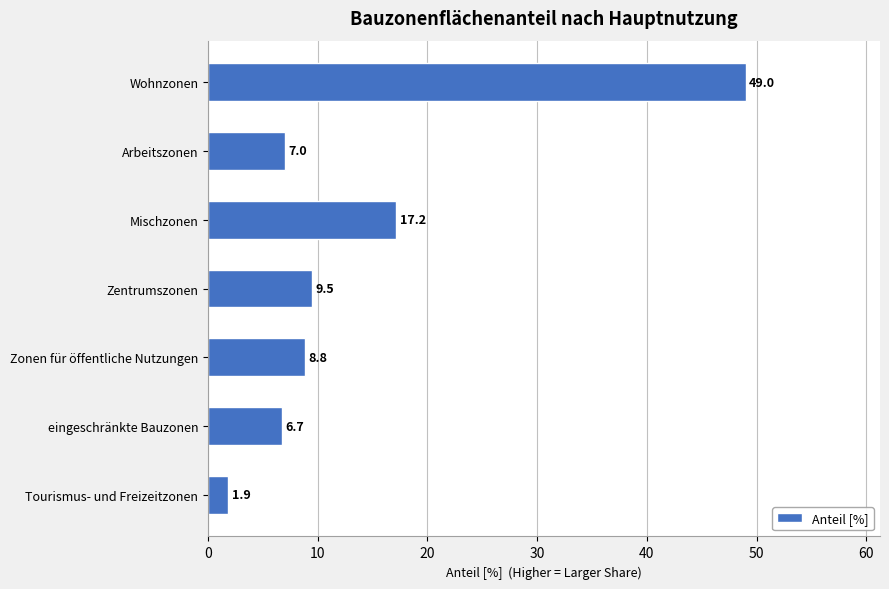

What is the ratio of the value at Arbeitszonen to the value at Mischzonen?

0.4